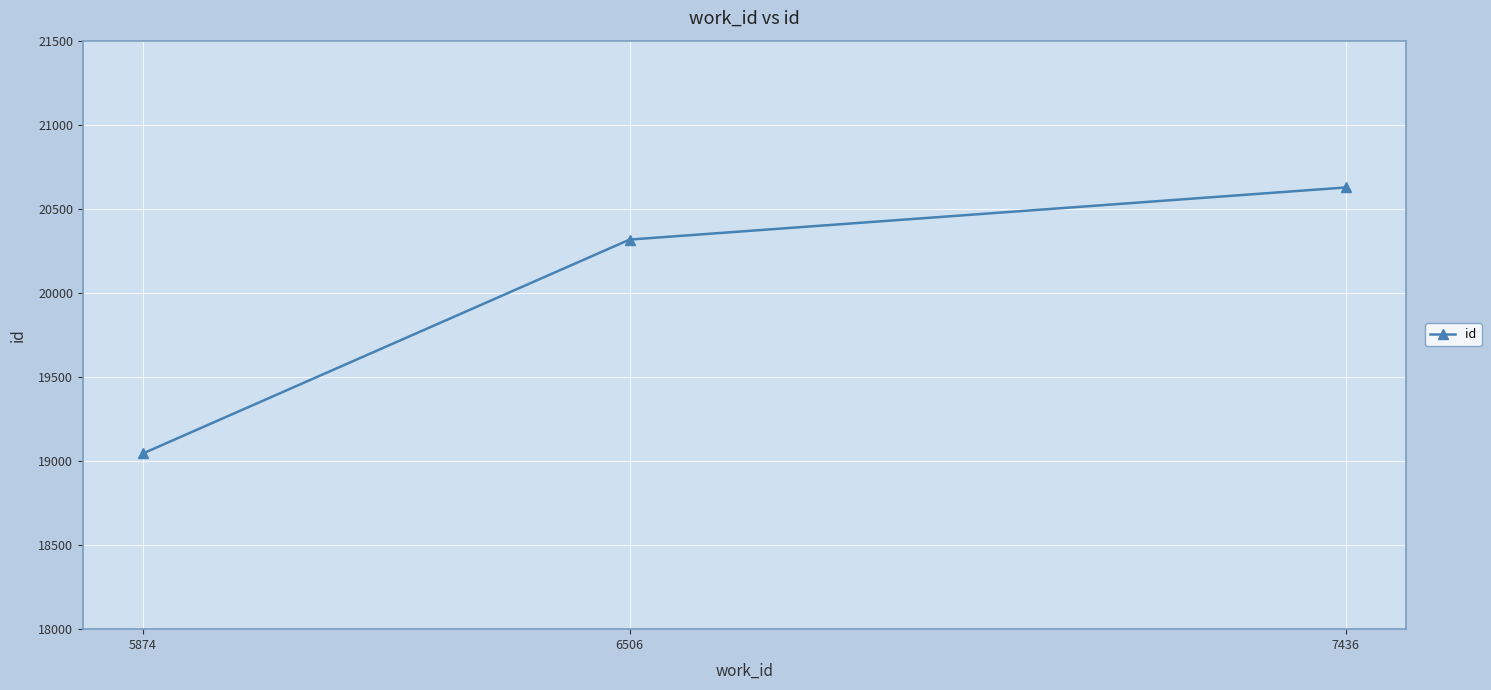

What is the minimum value shown in the chart?

19045